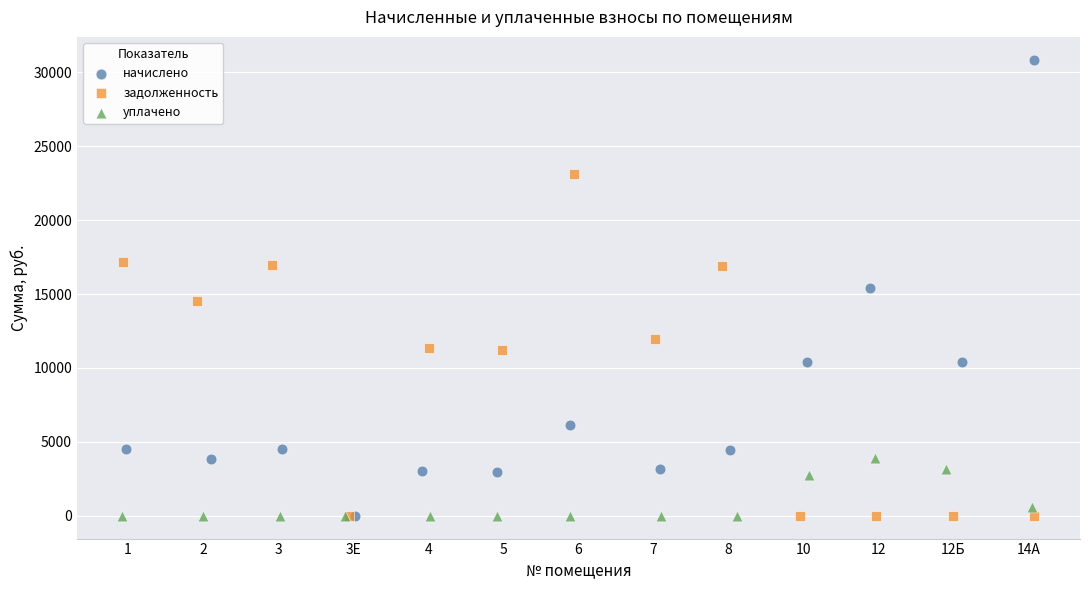

What are all the series names shown in the legend?

начислено, задолженность, уплачено